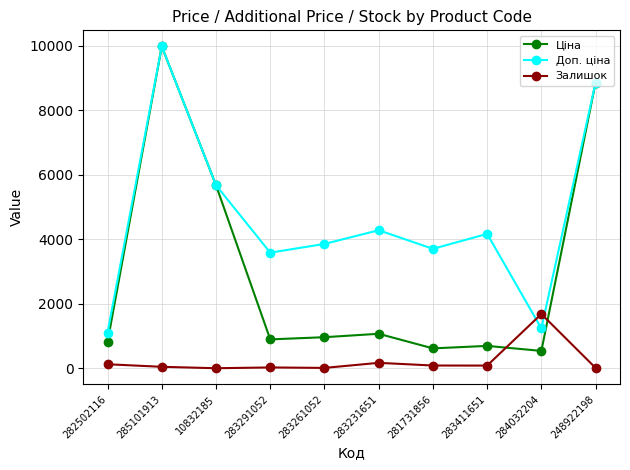

What is the label of the 7th point from the right?

283291052